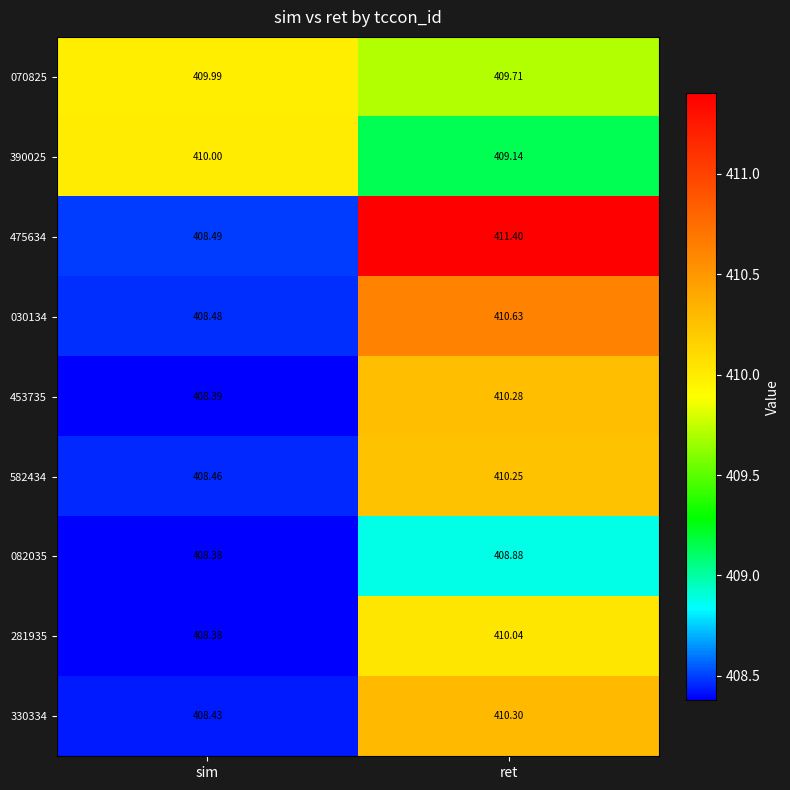

Where is 390025 nearest to the value 409?

ret